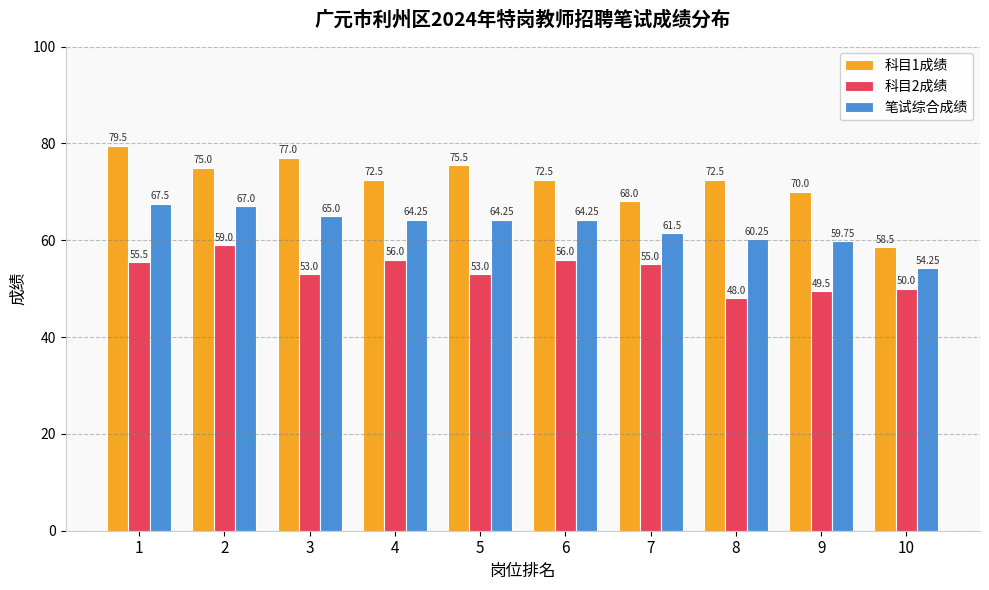

At which category is the sum across all series the highest?

1